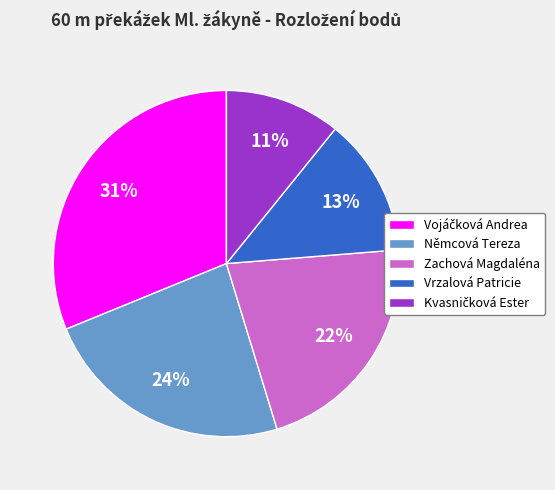

To the nearest percent, what is the difference between the largest and smallest slice percentages?

20%